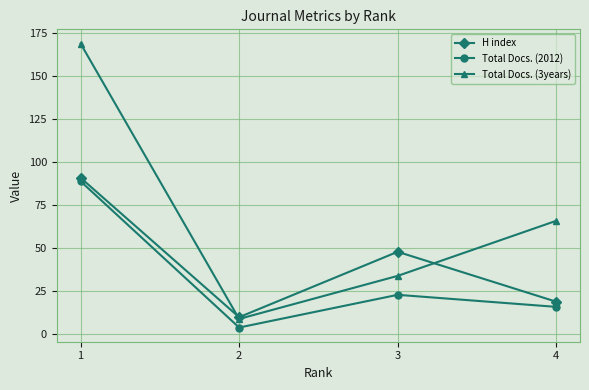

Which series has the largest range (max minus min)?

Total Docs. (3years)